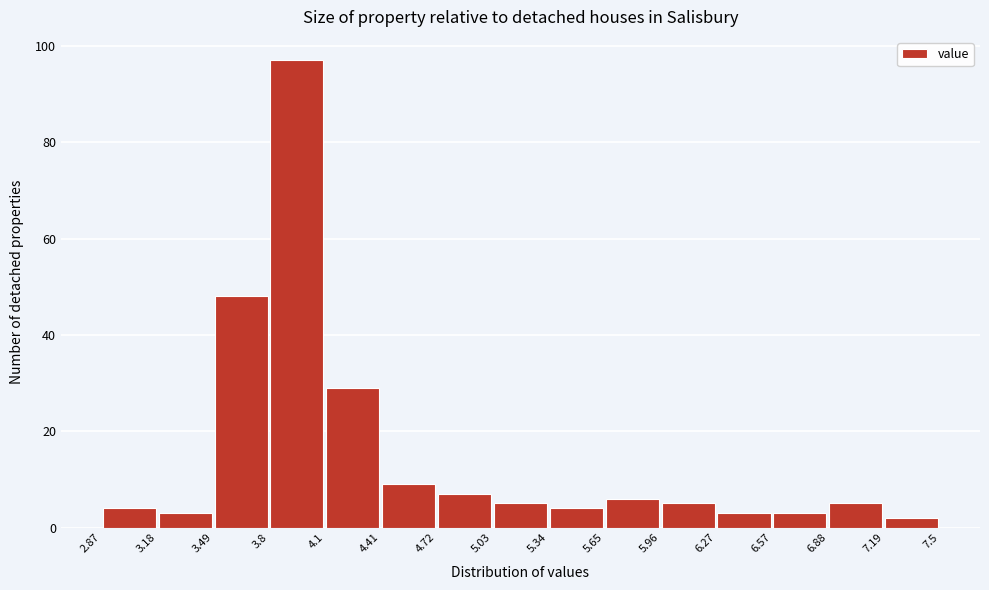

Over which range of the x-axis is the bar tallest?

3.8 to 4.1